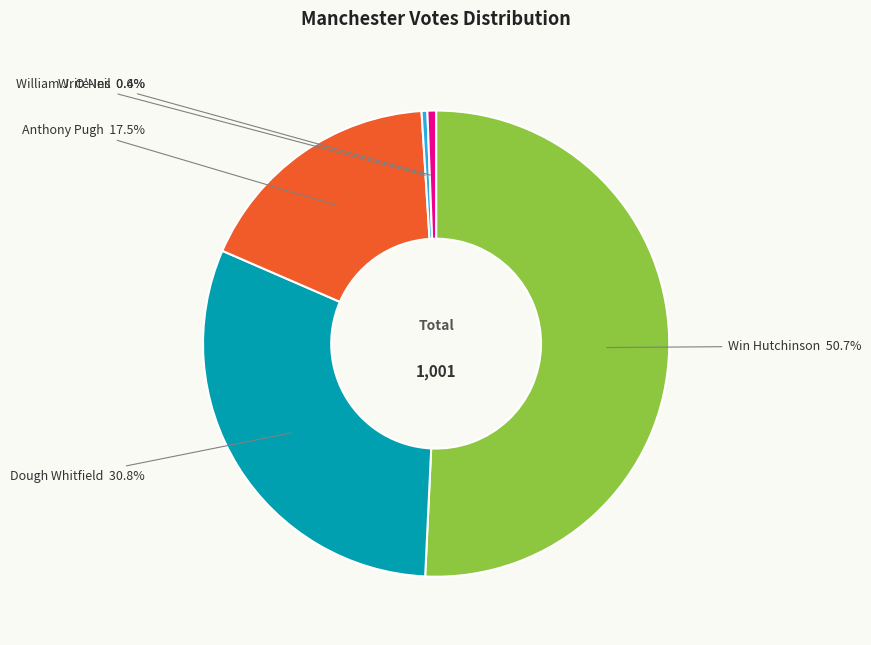

To the nearest percent, what is the difference between the largest and smallest slice percentages?

50%